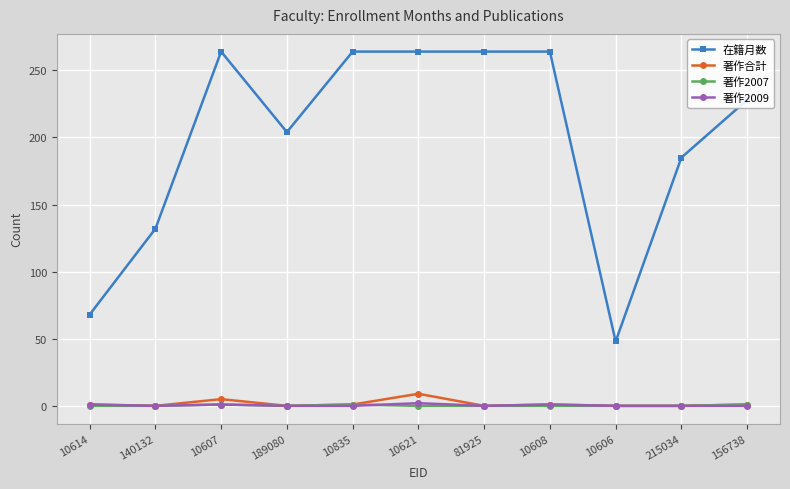

The 在籍月数 series shows 359 at 156738. True or false?

False